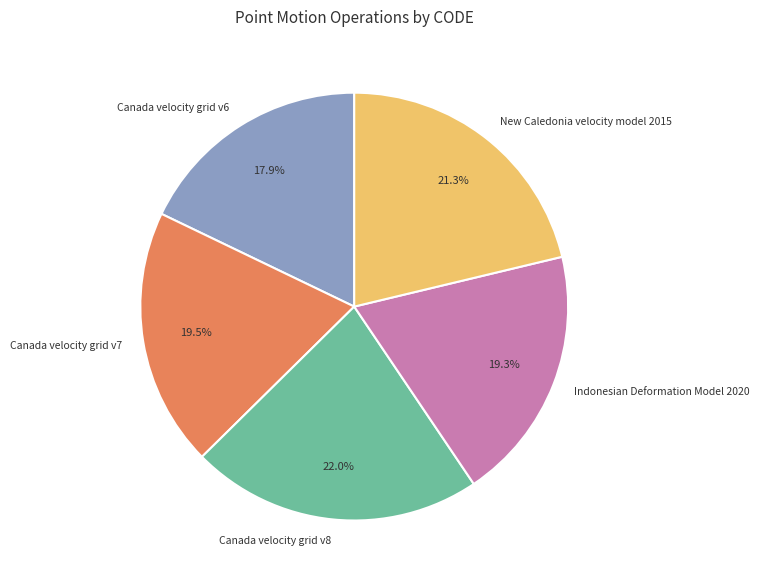

Is there any slice that represents more than half of the pie?

No